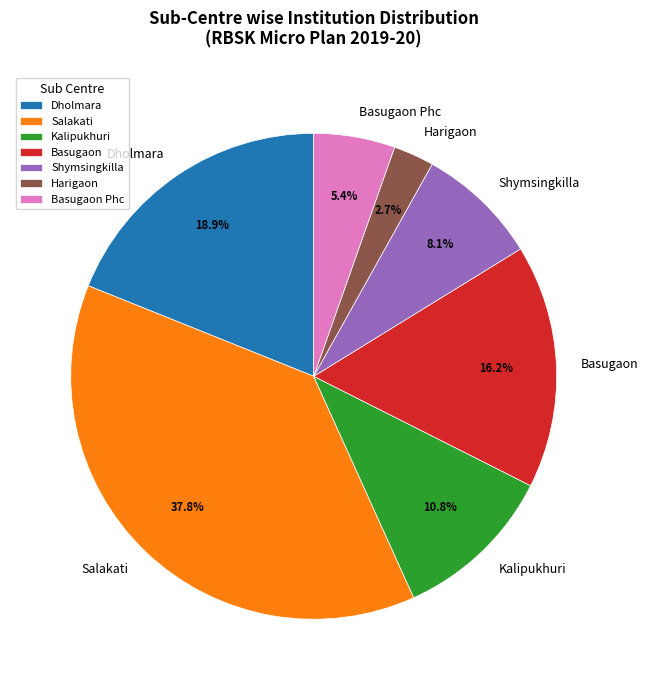

Rank the categories by value from highest to lowest.

Salakati, Dholmara, Basugaon, Kalipukhuri, Shymsingkilla, Basugaon Phc, Harigaon